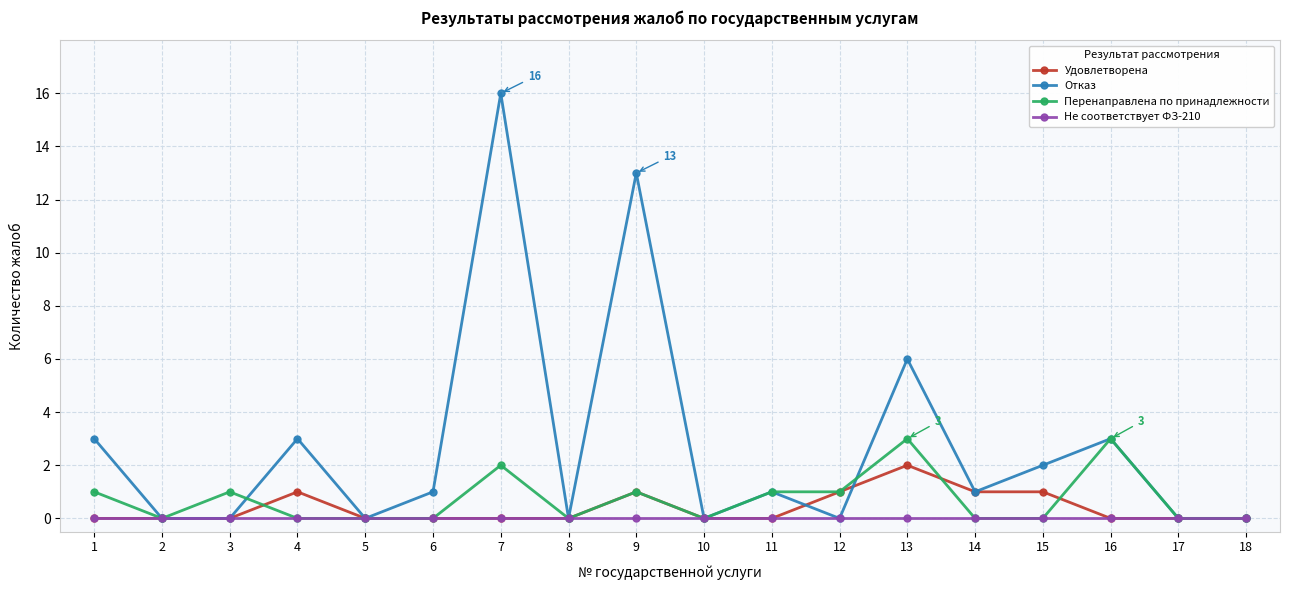

Reading left to right, what are all the values shown in this chart?

Удовлетворена: 0	0	0	1	0	0	0	0	1	0	0	1	2	1	1	0	0	0
Отказ: 3	0	0	3	0	1	16	0	13	0	1	0	6	1	2	3	0	0
Перенаправлена по принадлежности: 1	0	1	0	0	0	2	0	1	0	1	1	3	0	0	3	0	0
Не соответствует ФЗ-210: 0	0	0	0	0	0	0	0	0	0	0	0	0	0	0	0	0	0